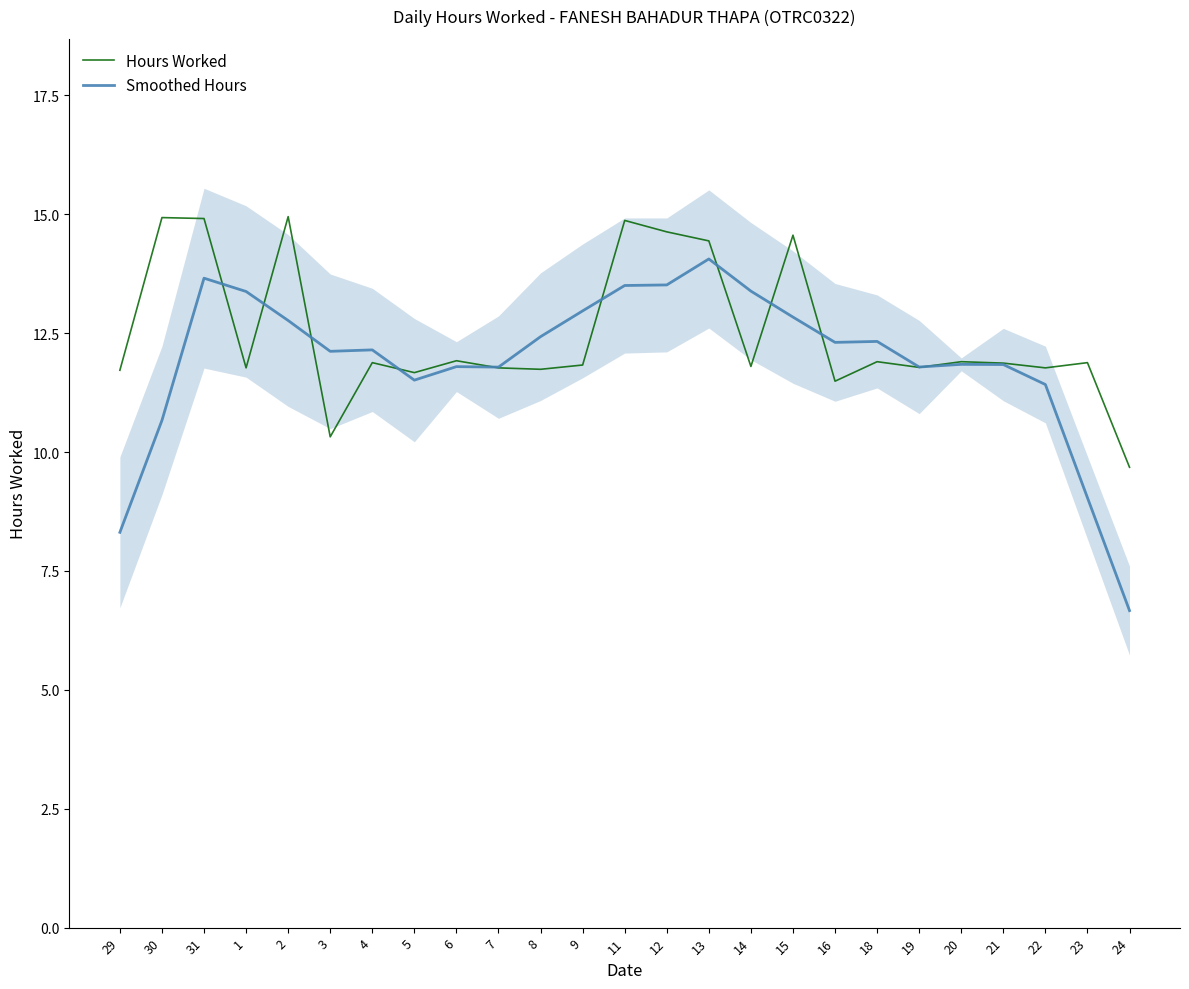

Is the value of Smoothed Hours at 23 greater than the value of Hours Worked at 4?

No